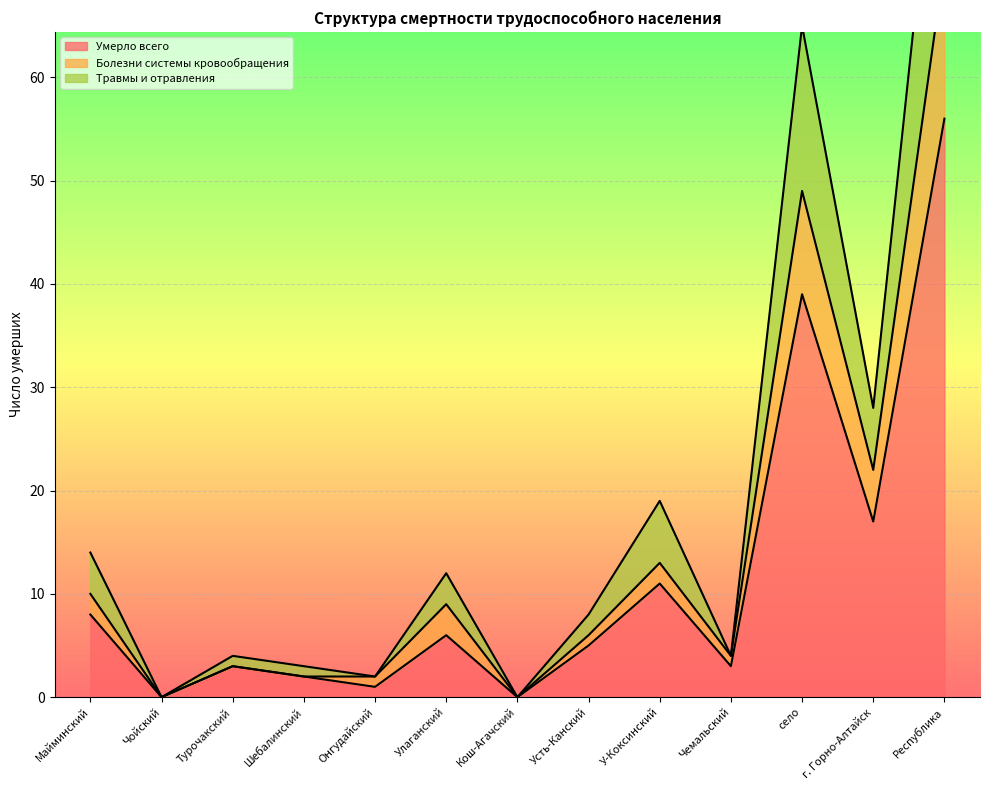

What is the spread (max minus min) of values at Турочакский?

1